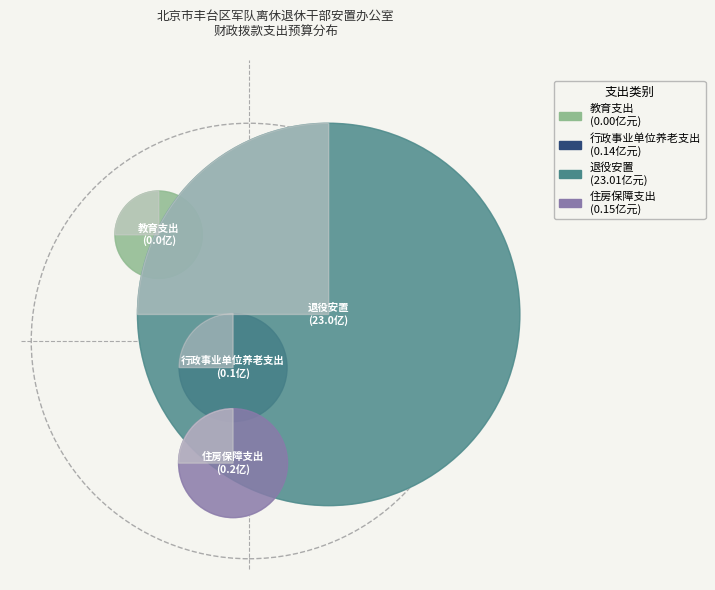

To the nearest percent, what percentage of the pie is 退役安置?

99%